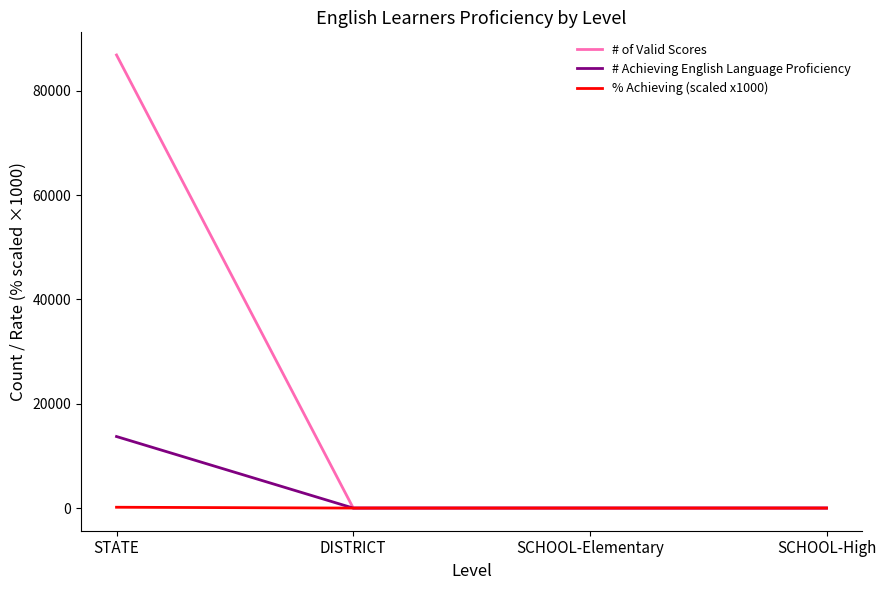

Does the chart display data point markers on the line(s)?

No